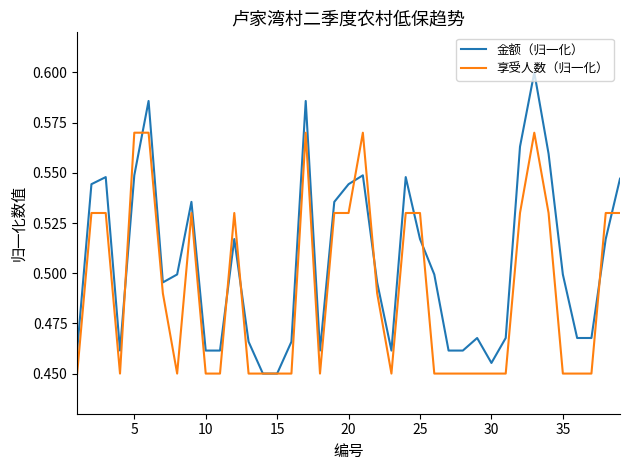

Rank the series by their average value, from lowest to highest.

享受人数（归一化）, 金额（归一化）